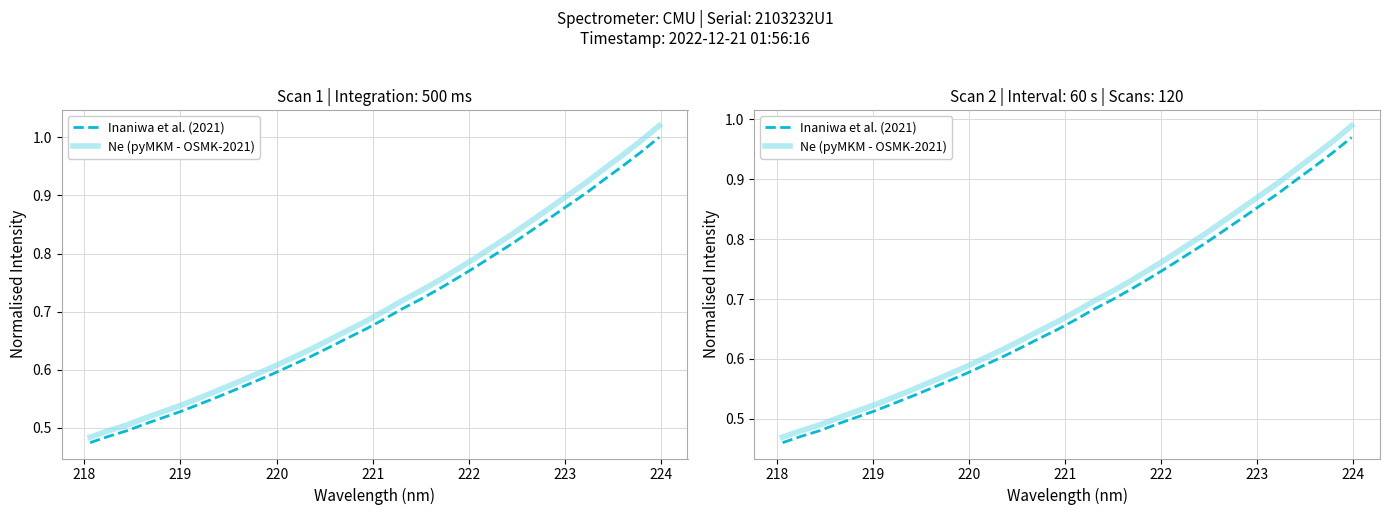

Does the chart display data point markers on the line(s)?

No